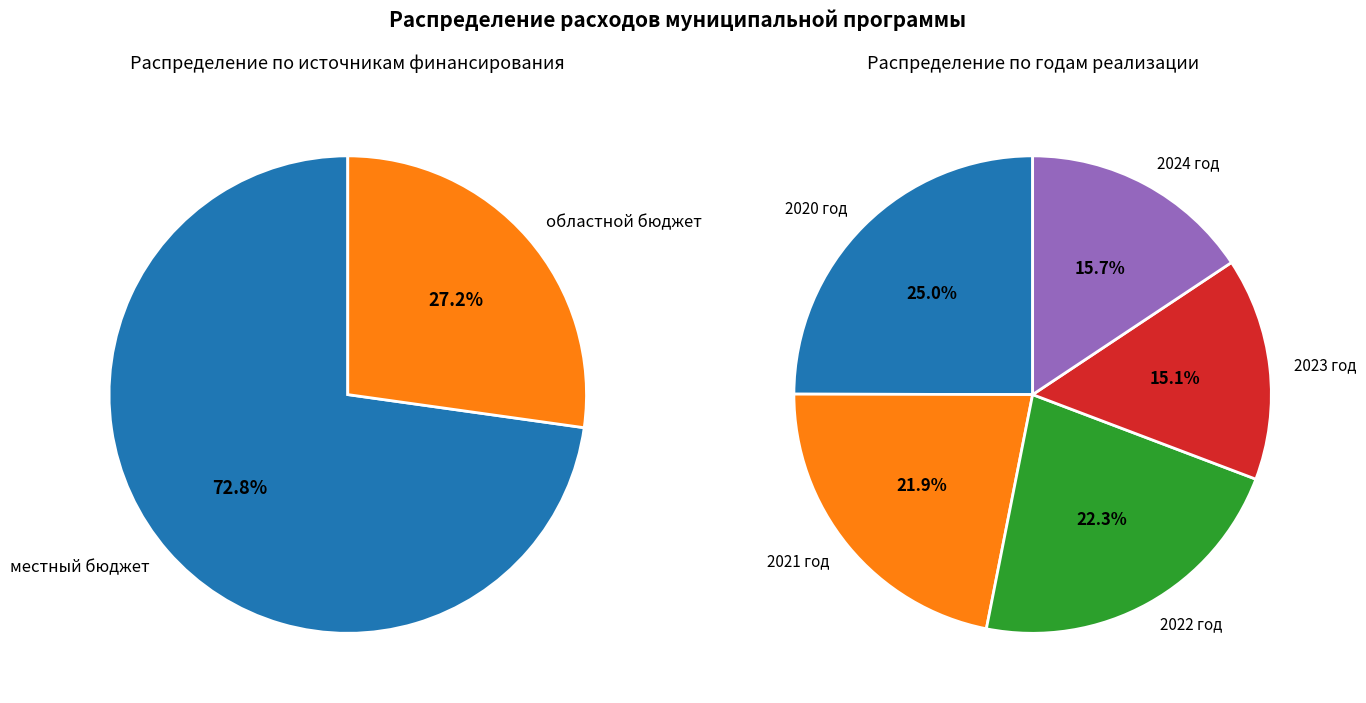

Is there a majority slice in this chart?

Yes